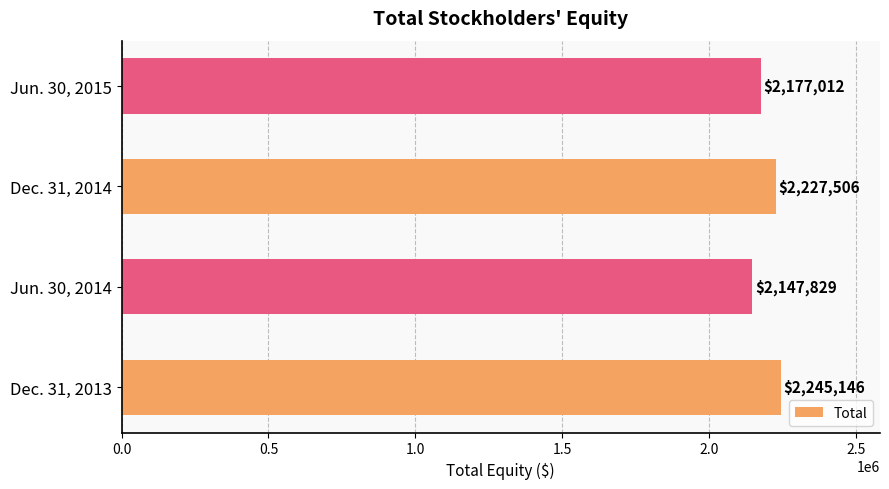

List the labels in order of value, smallest first.

Jun. 30, 2014, Jun. 30, 2015, Dec. 31, 2014, Dec. 31, 2013